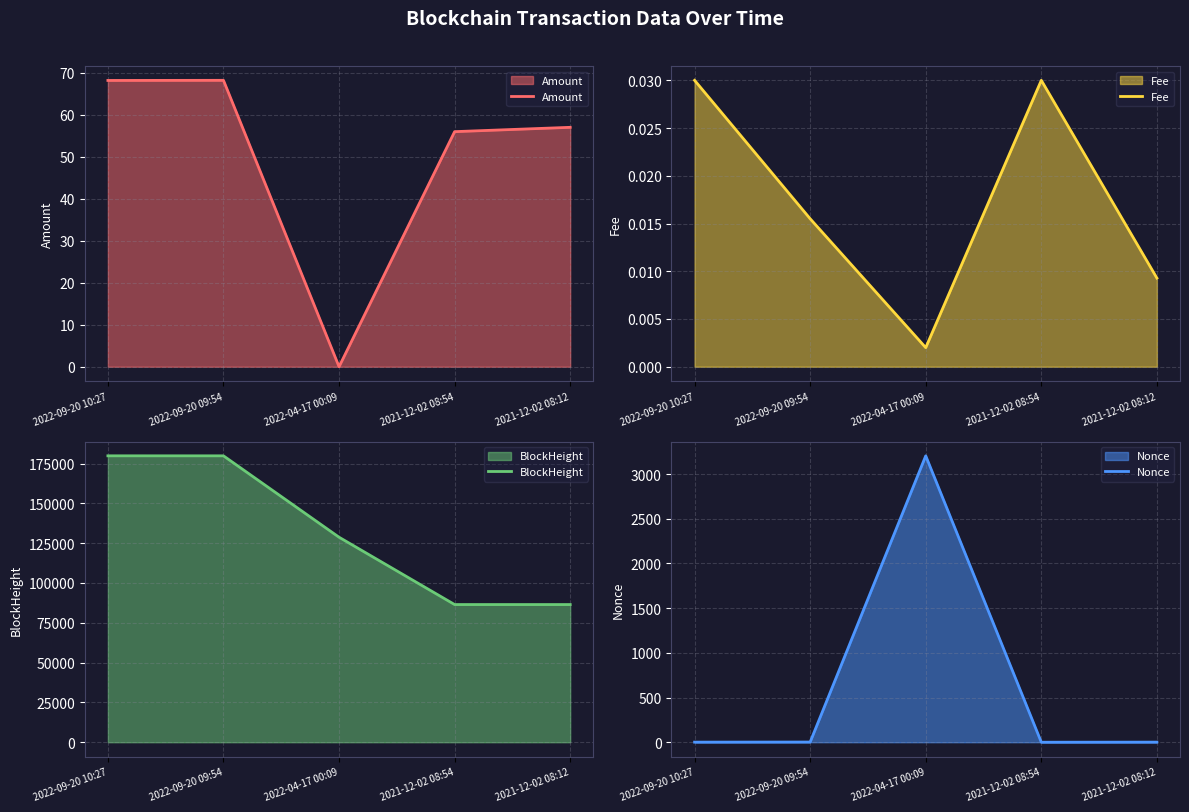

What is the difference between the Amount values at 2022-09-20 10:27 and 2021-12-02 08:54?

12.2